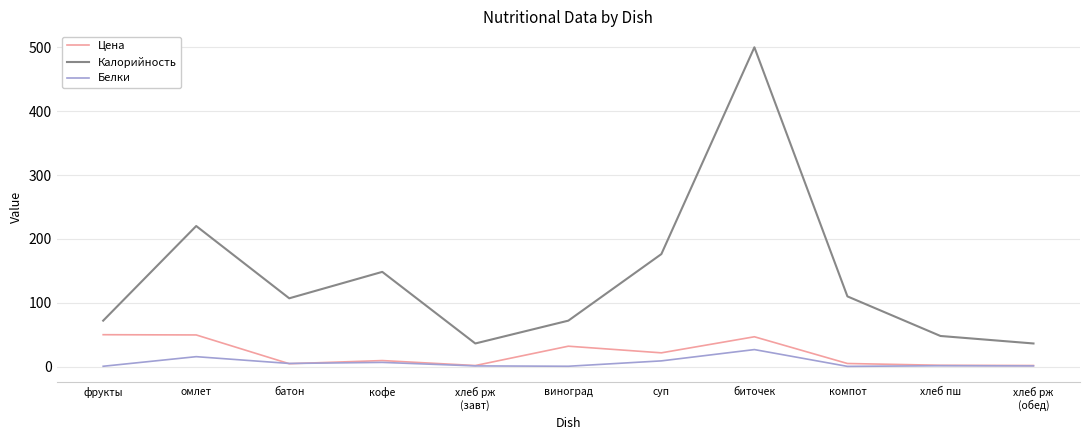

How many lines are shown in the chart?

3